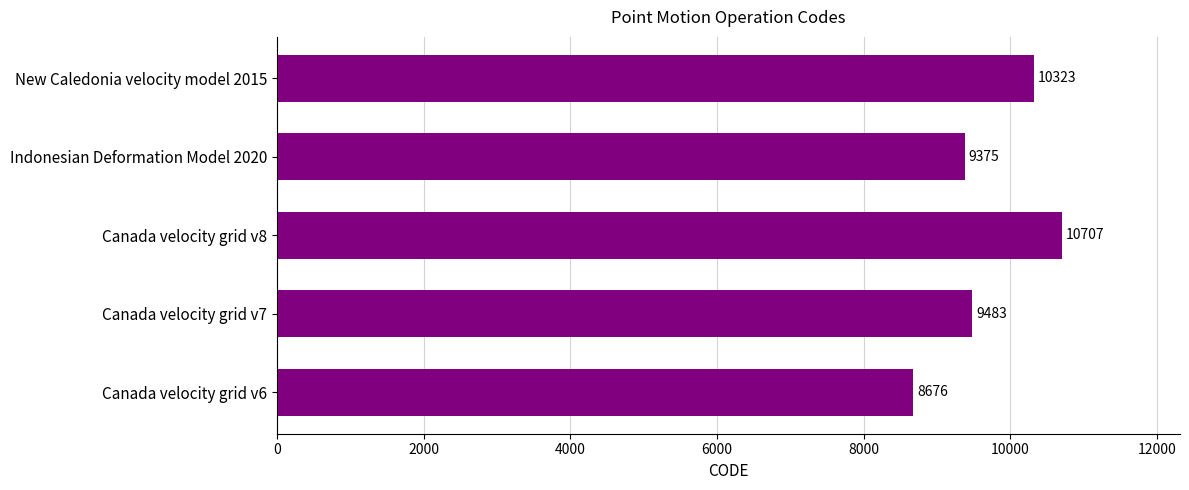

Does the chart contain any negative values?

No